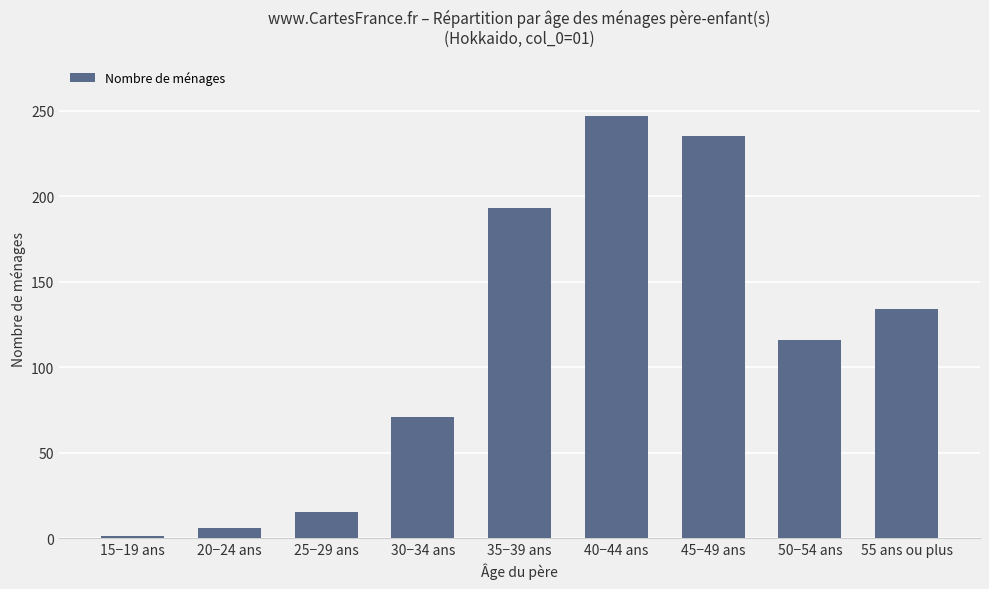

What is the approximate value at 50−54 ans?

116